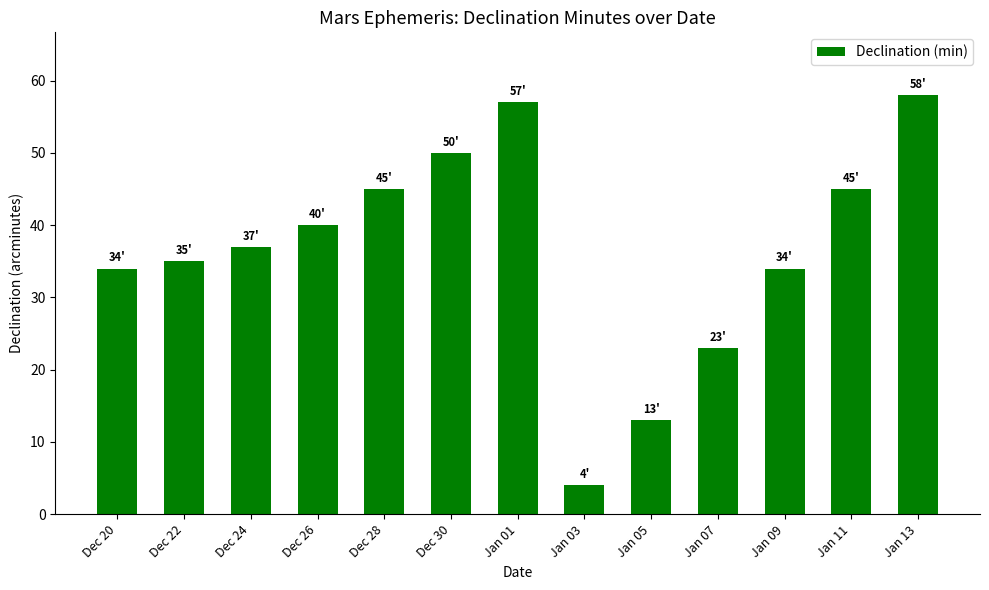

Count the number of data series in this chart.

1